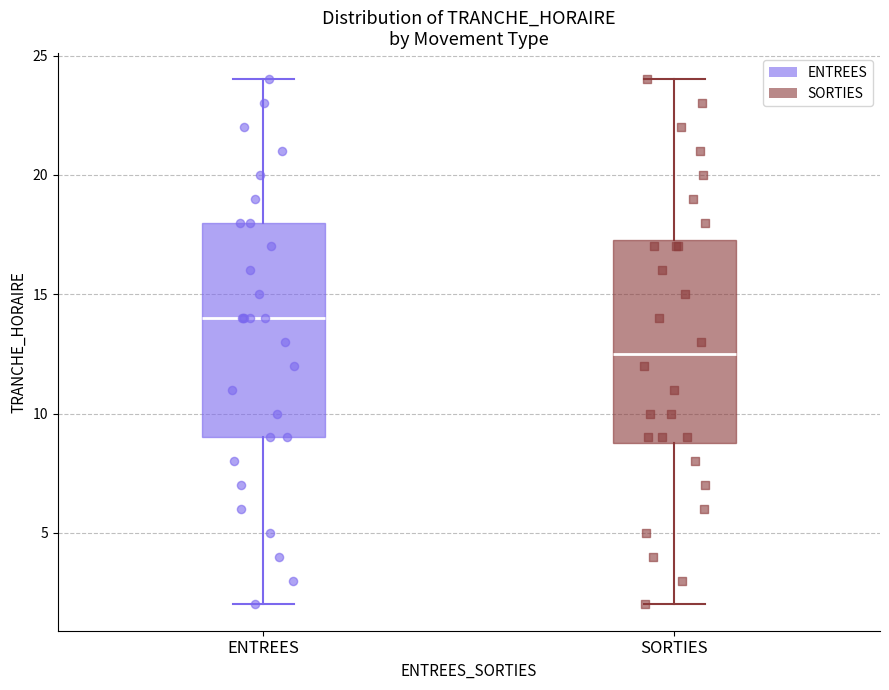

Reading left to right, read every box against the y-axis: the position of its median line, the range the box covers, and the ends of its whiskers. The values are not printed on the chart, so give them approximately, as read against the axis.

ENTREES: median 14.0, box 9.0 to 18.0, whiskers 2.0 to 24.0
SORTIES: median 12.5, box 9.0 to 17.5, whiskers 2.0 to 24.0